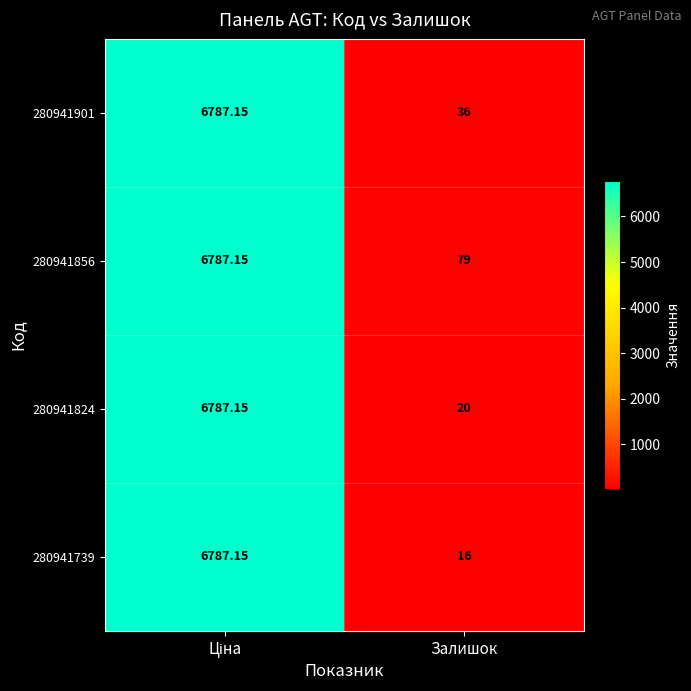

Where is 280941901 nearest to the value 3411?

Залишок